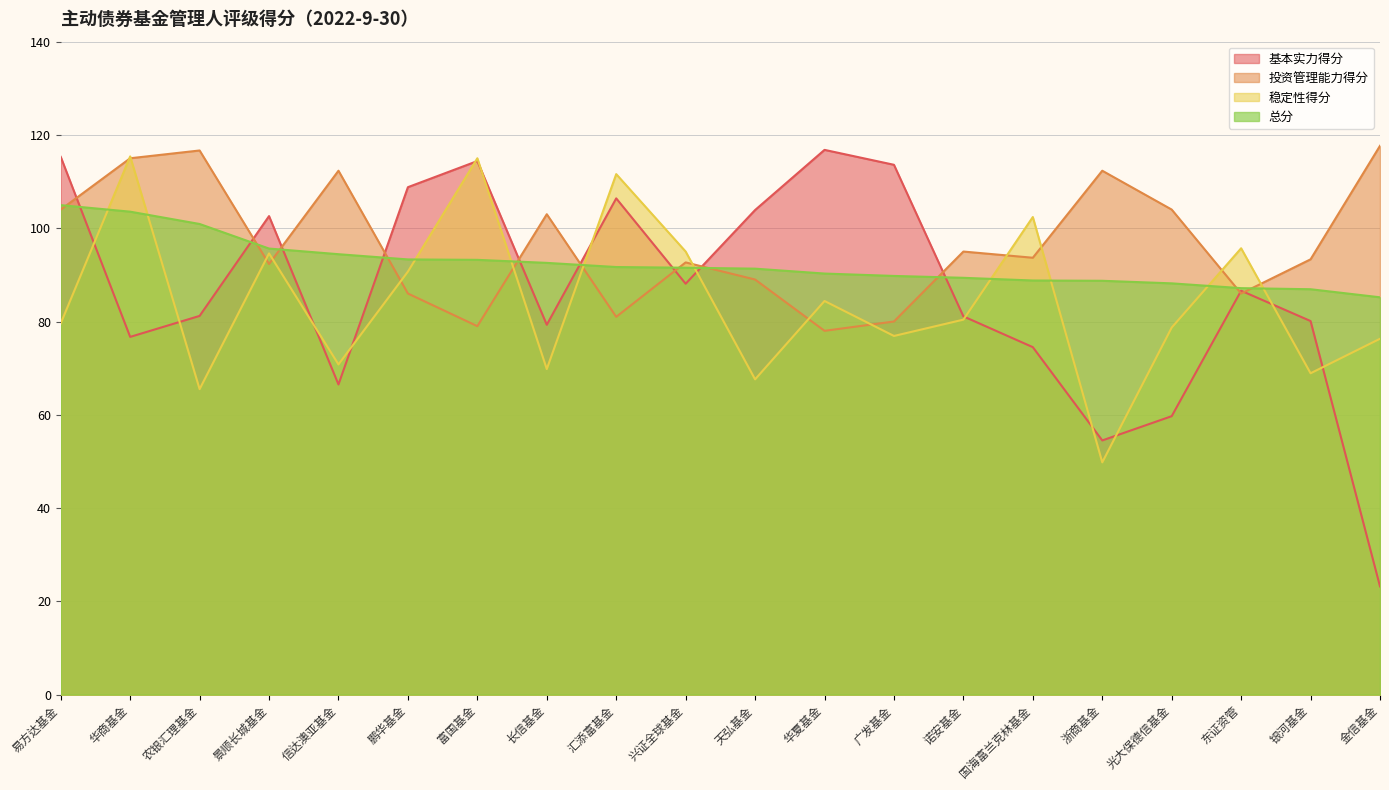

What is the value of the 总分 point at the 19th from the left?

86.9